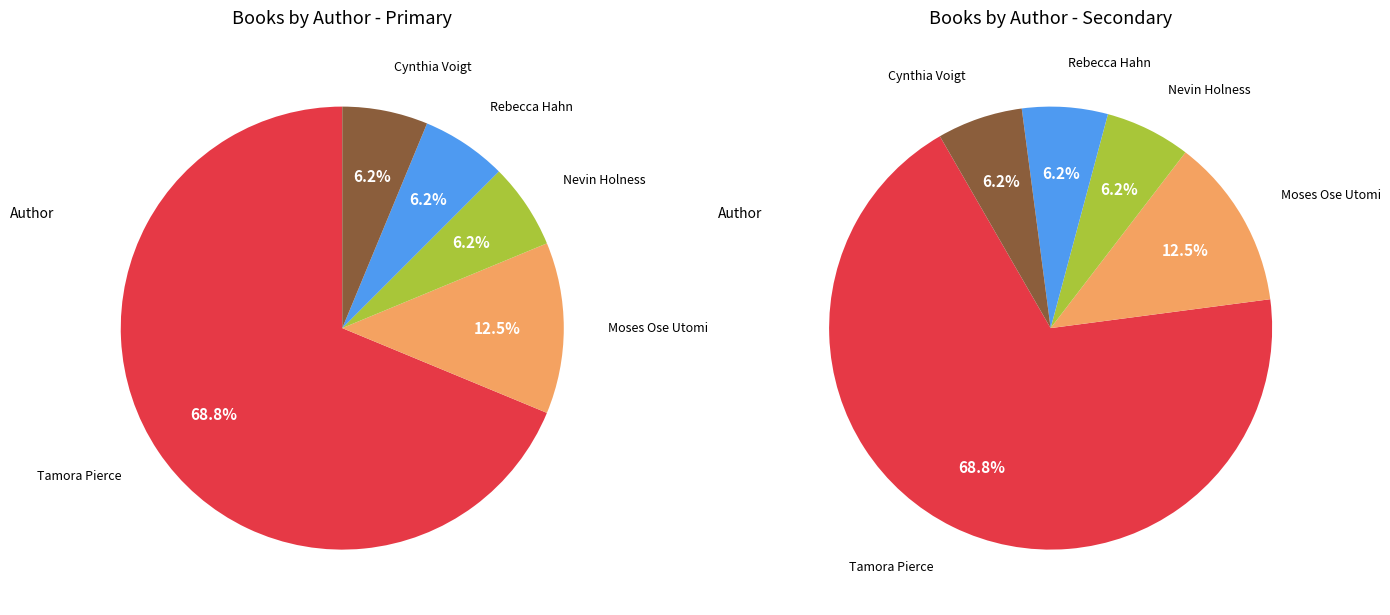

What is the largest slice in the pie chart?

Tamora Pierce (Song)